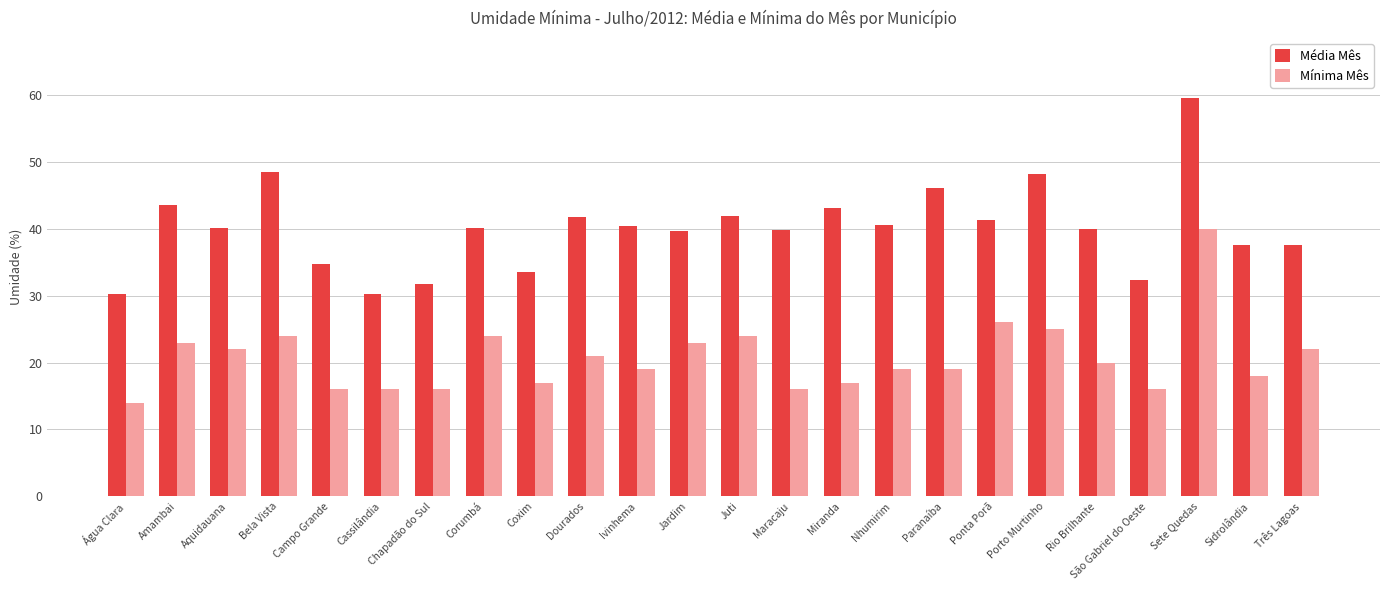

Which label corresponds to the largest value in the chart?

Sete Quedas